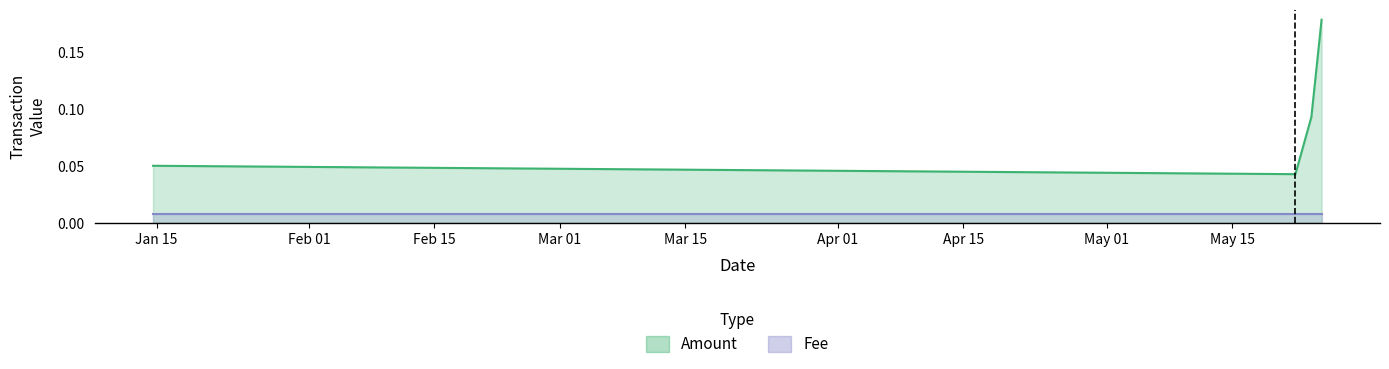

What is the sum of the values at 2019-05-23 20:09:35 and 2019-05-24 23:30:00?

0.3